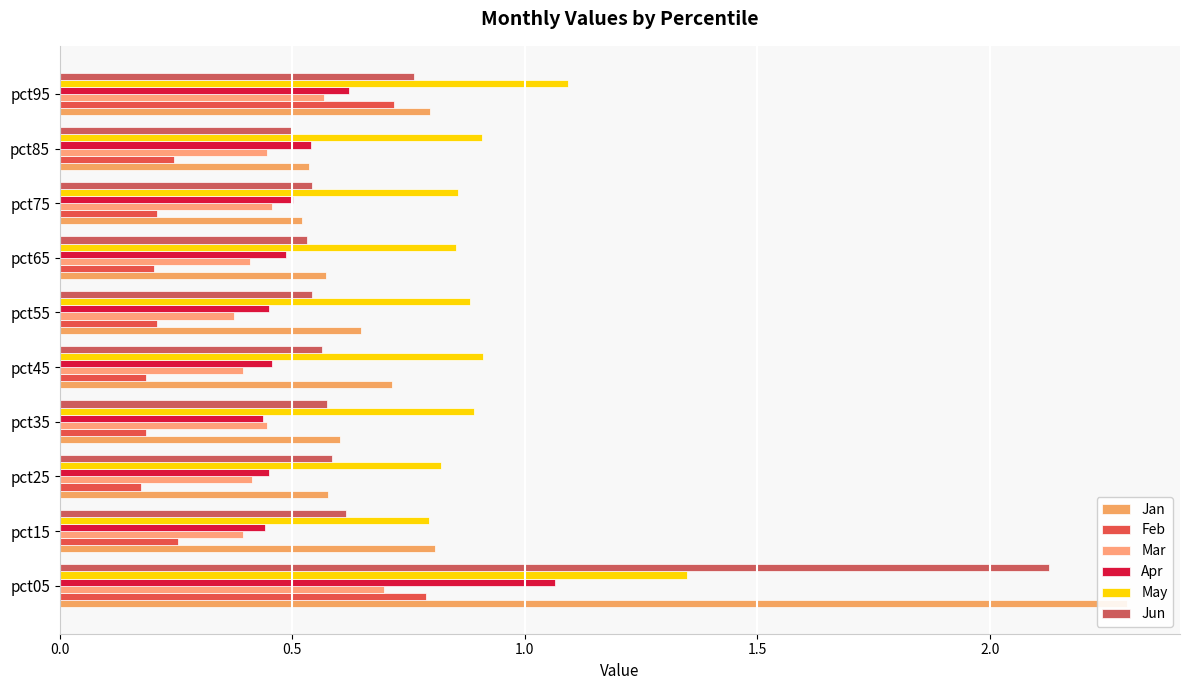

What is the difference between the second highest and second lowest values in the Jun series?

0.2